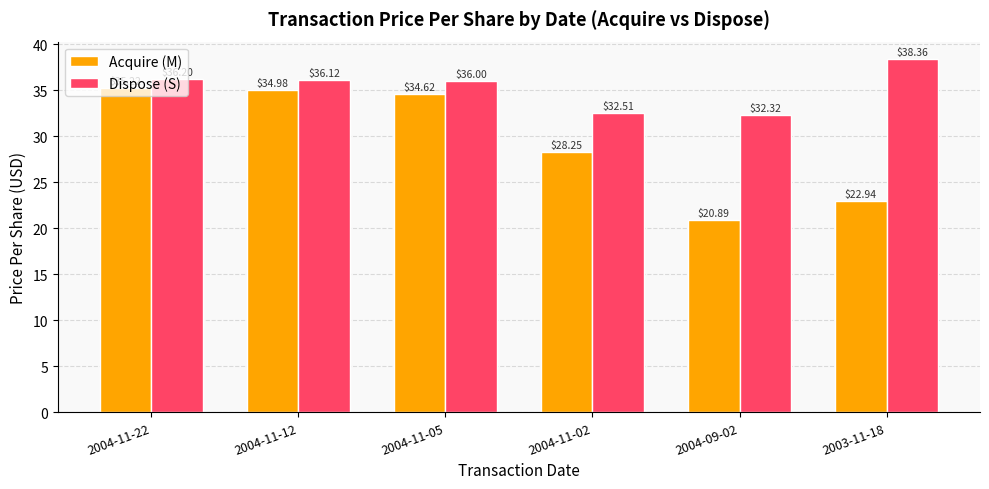

Which series changed the most between 2004-11-22 and 2004-11-05?

Acquire (M)